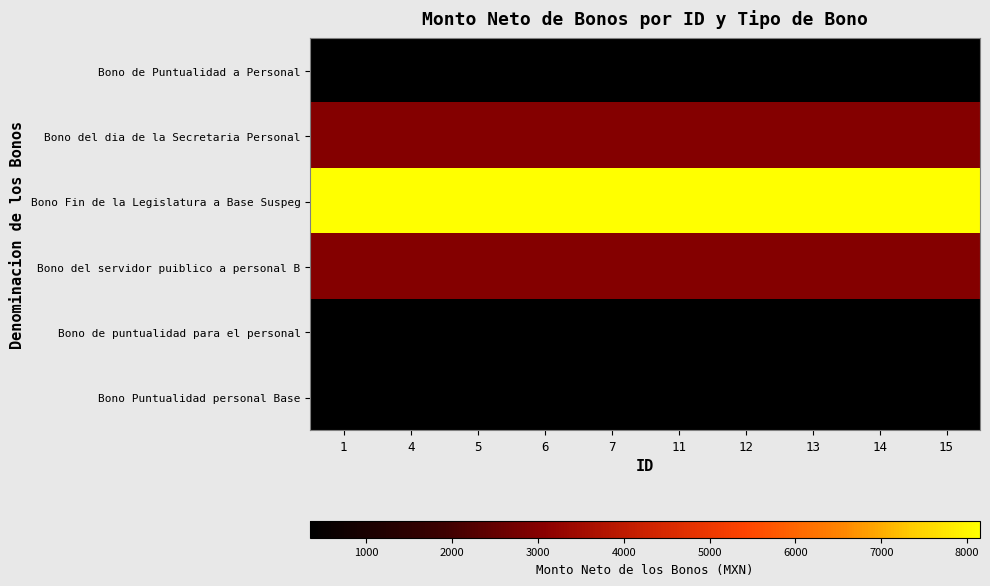

What is the smallest value displayed?

350